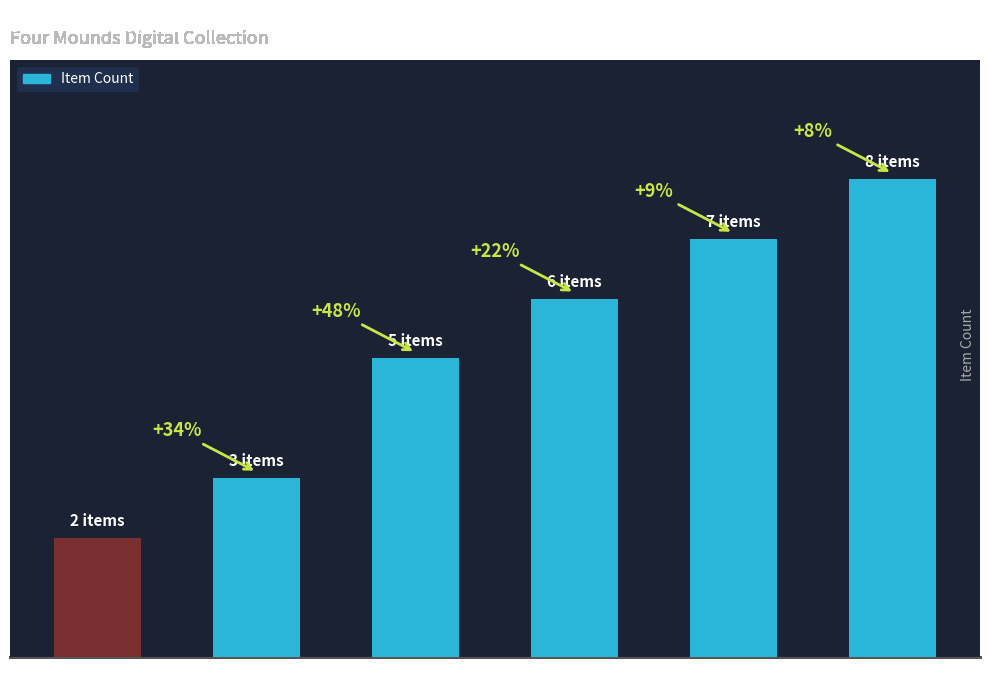

What is the difference between the maximum and minimum values?

6